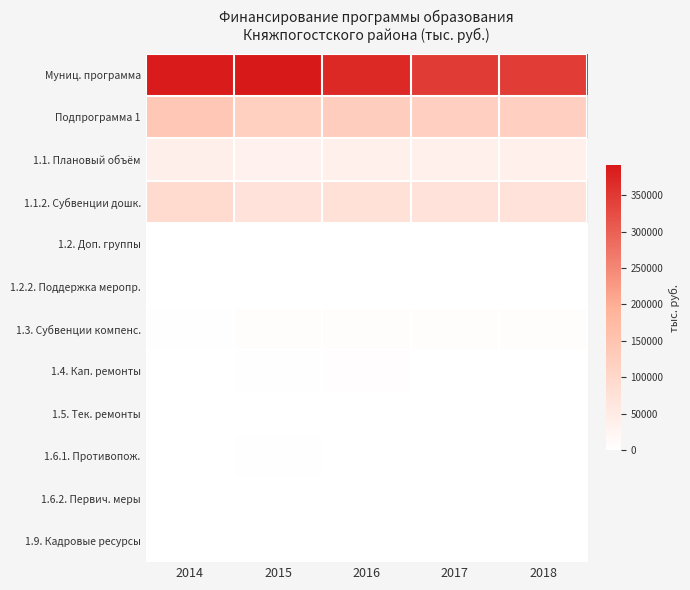

How many categories are shown in the chart?

5